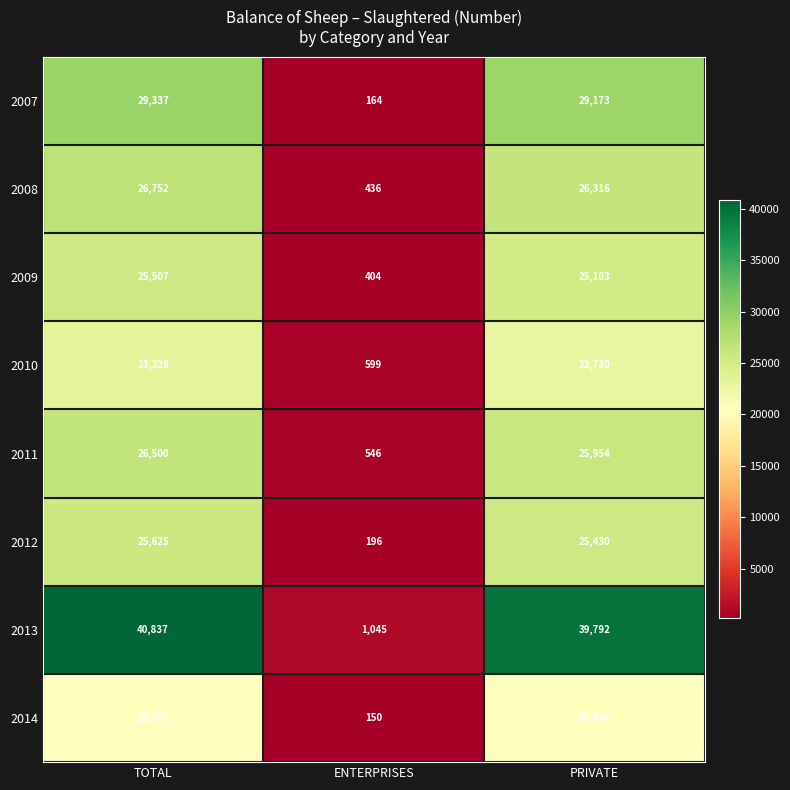

The value of 2009 at PRIVATE is 25103. True or false?

True